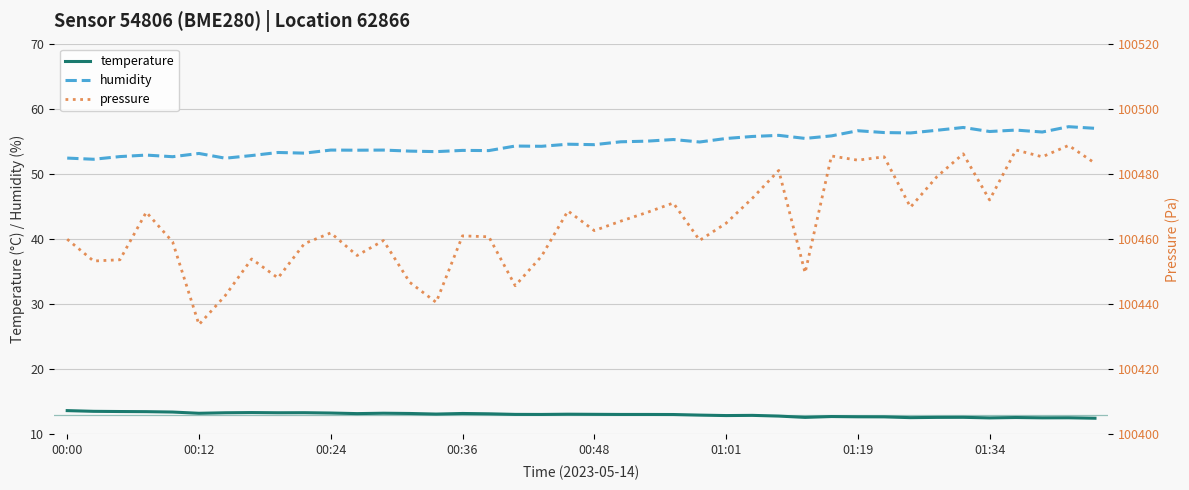

Reading left to right, what are all the values shown in this chart?

temperature: 13.7	13.5	13.5	13.5	13.4	13.2	13.3	13.3	13.3	13.3	13.3	13.2	13.2	13.2	13.1	13.2	13.2	13.1	13.1	13.1	13.1	13.1	13.1	13.1	13.0	12.9	12.9	12.8	12.6	12.7	12.7	12.7	12.6	12.6	12.6	12.5	12.6	12.5	12.6	12.5
humidity: 52.4	52.2	52.7	52.9	52.6	53.1	52.4	52.8	53.3	53.2	53.7	53.6	53.7	53.5	53.4	53.6	53.6	54.3	54.2	54.6	54.5	54.9	55.0	55.3	54.9	55.4	55.8	55.9	55.5	55.8	56.6	56.4	56.3	56.7	57.1	56.5	56.7	56.4	57.2	57.0
pressure: 100459.9	100453.2	100453.6	100468.2	100459.1	100433.7	100442.7	100453.9	100448.0	100458.6	100461.9	100454.9	100459.5	100446.7	100440.6	100461.0	100460.7	100445.7	100454.7	100468.6	100462.6	100465.5	100468.2	100471.1	100459.6	100464.8	100472.5	100481.1	100449.6	100485.5	100484.2	100485.2	100469.8	100479.1	100486.2	100472.0	100487.3	100485.2	100488.8	100483.3